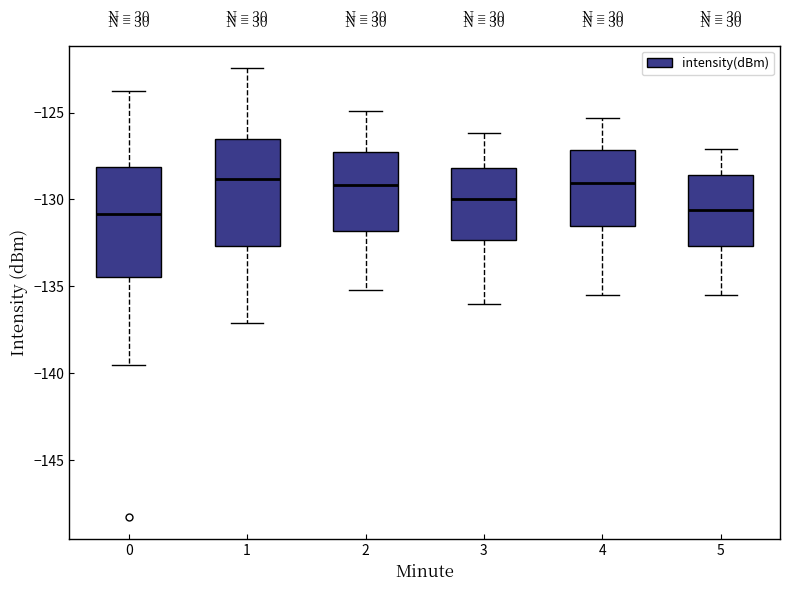

Reading left to right, transcribe this box plot: for each box, give where its median line is, the range the box spans, and where its two whiskers end, as read against the y-axis. The values are not printed on the chart, so give them approximately, as read against the axis.

0: median -131.0, box -134.5 to -128.0, whiskers -139.5 to -124.0
1: median -129.0, box -132.5 to -126.5, whiskers -137.0 to -122.5
2: median -129.0, box -132.0 to -127.0, whiskers -135.0 to -125.0
3: median -130.0, box -132.5 to -128.0, whiskers -136.0 to -126.0
4: median -129.0, box -131.5 to -127.0, whiskers -135.5 to -125.5
5: median -130.5, box -132.5 to -128.5, whiskers -135.5 to -127.0